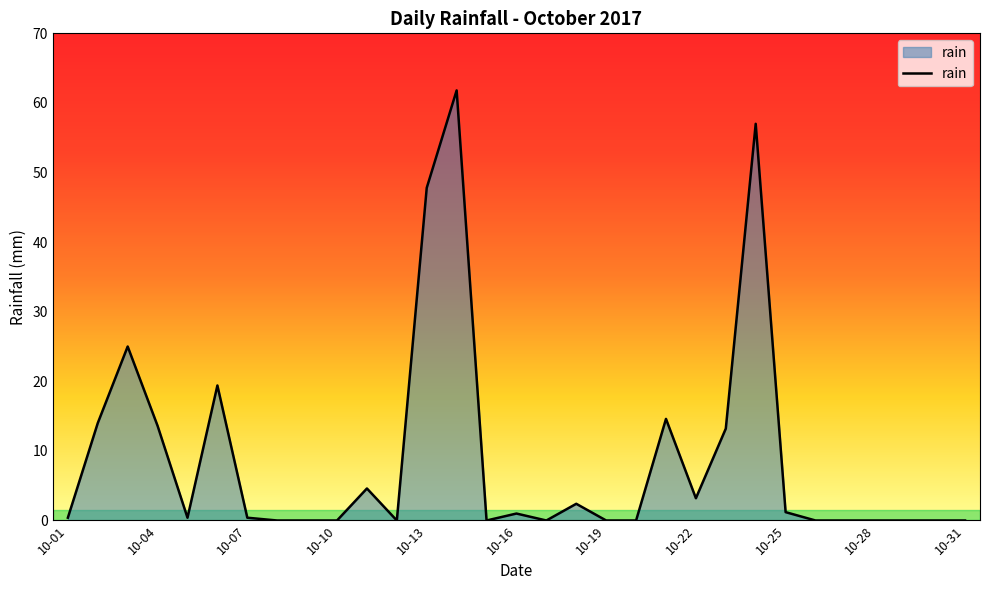

What is the greatest value displayed?

61.8